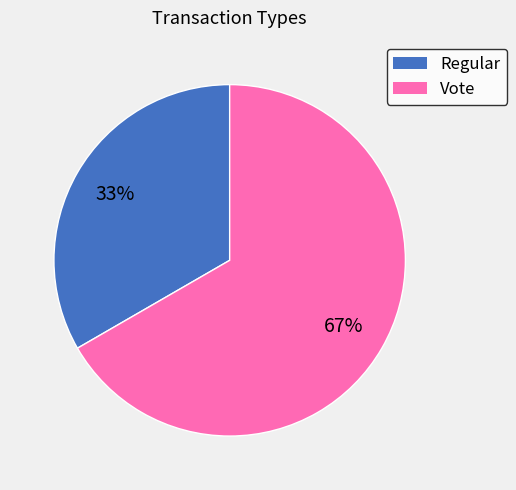

Combined, do Regular and Vote account for over 50%?

Yes